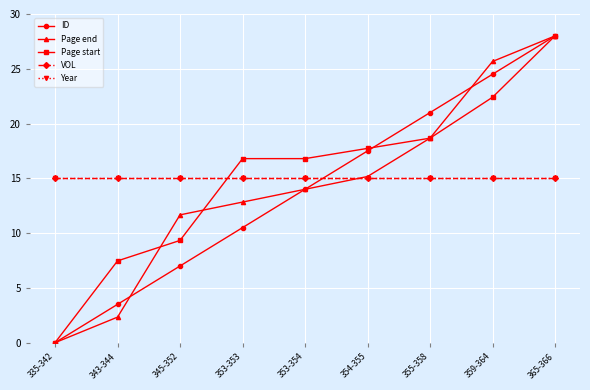

Does the chart have visible grid lines?

Yes